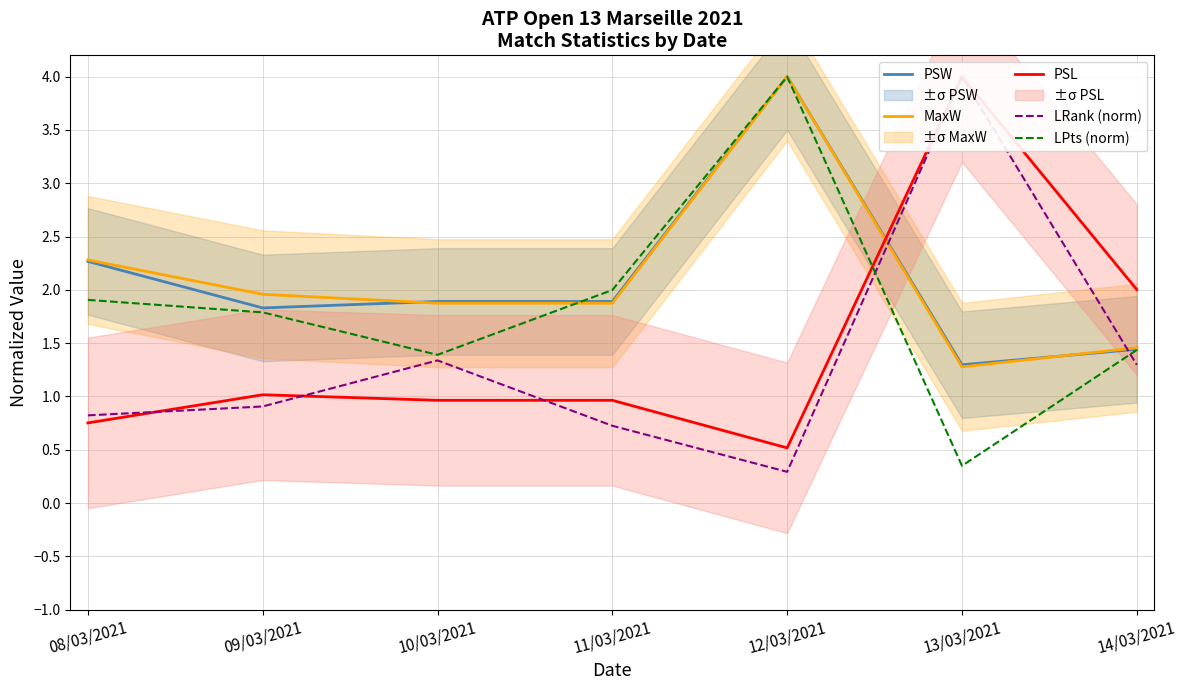

What is the value of the PSW point at the 6th from the left?

1.3